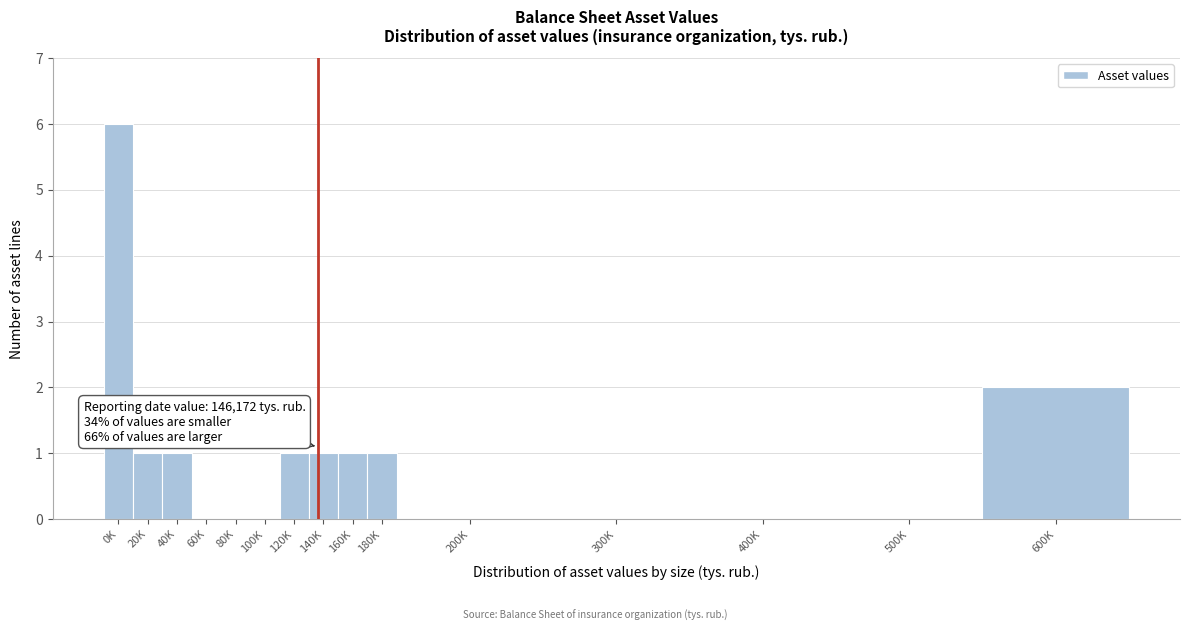

Reading right to left, extract all data points from this chart.

600K=2	500K=0	400K=0	300K=0	200K=0	180K=1	160K=1	140K=1	120K=1	100K=0	80K=0	60K=0	40K=1	20K=1	0K=6